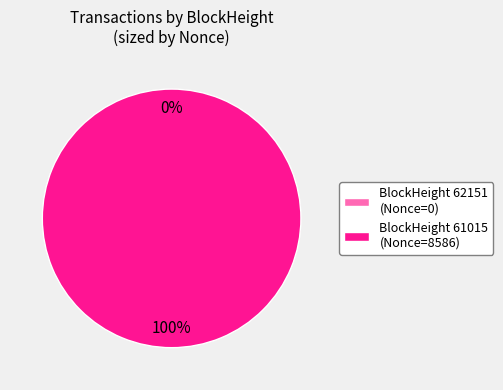

Which slice is the smallest?

62151